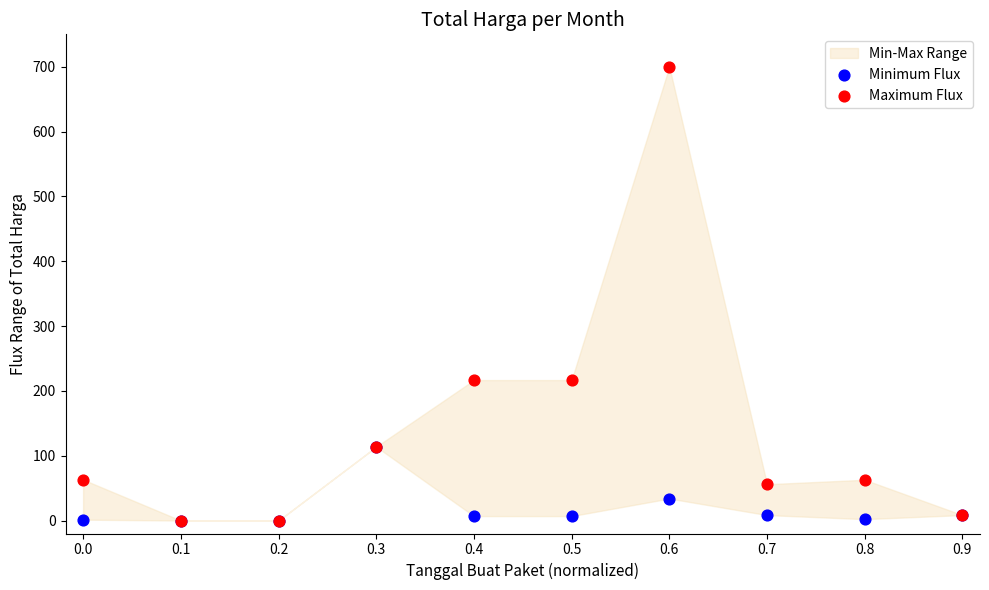

Which series reaches the minimum Y coordinate?

Minimum Flux